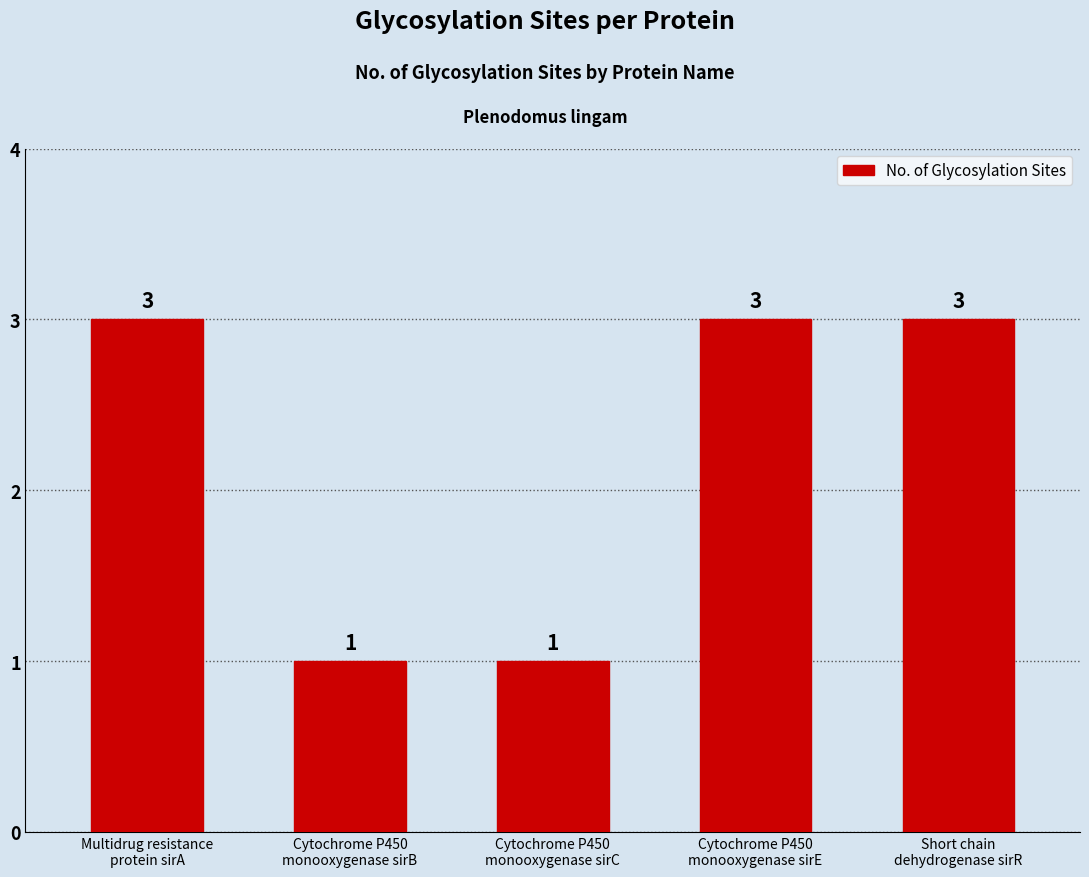

Reading left to right, extract all data points from this chart.

3	1	1	3	3